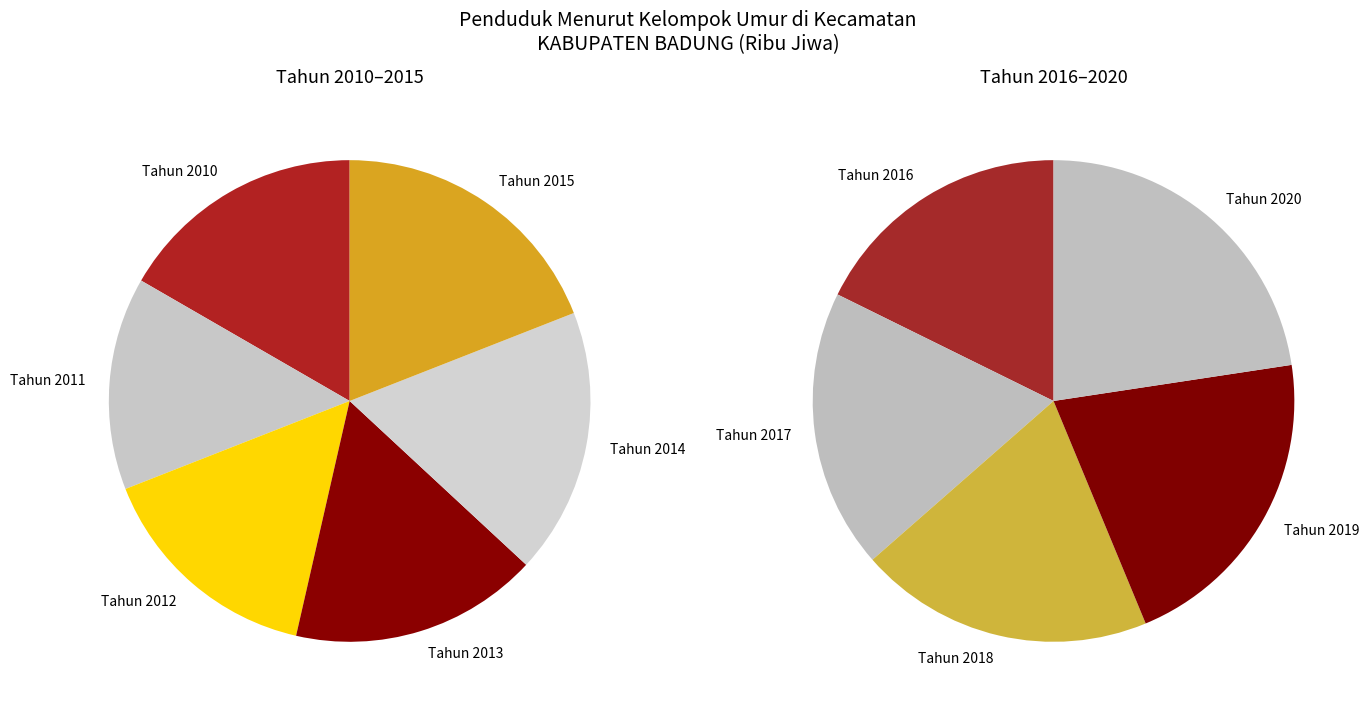

Rank the categories by value from highest to lowest.

Tahun 2020, Tahun 2019, Tahun 2018, Tahun 2017, Tahun 2016, Tahun 2015, Tahun 2014, Tahun 2010, Tahun 2013, Tahun 2012, Tahun 2011